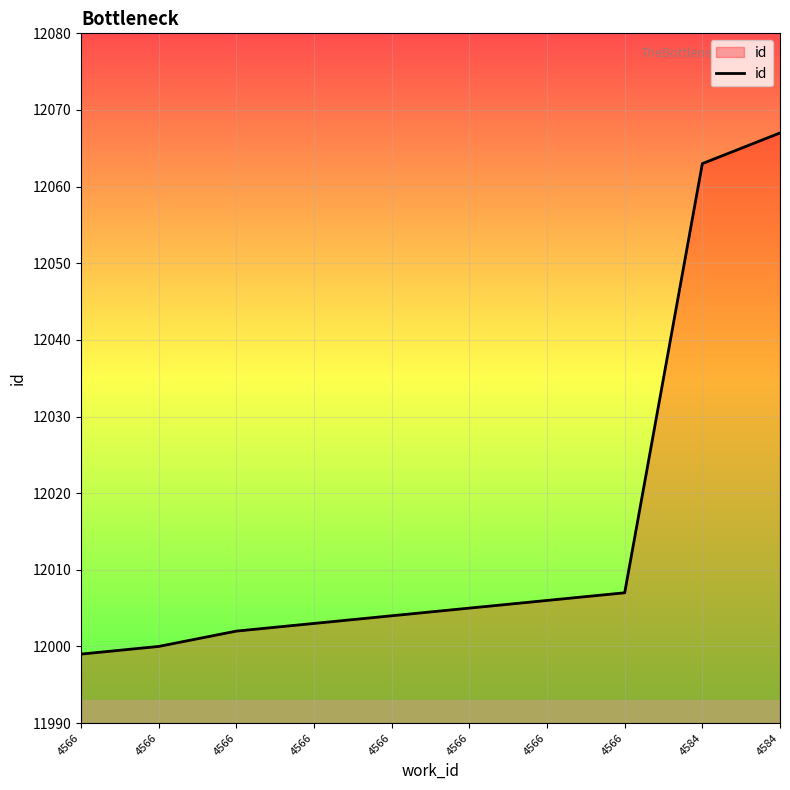

Does the chart display data point markers on the line(s)?

No